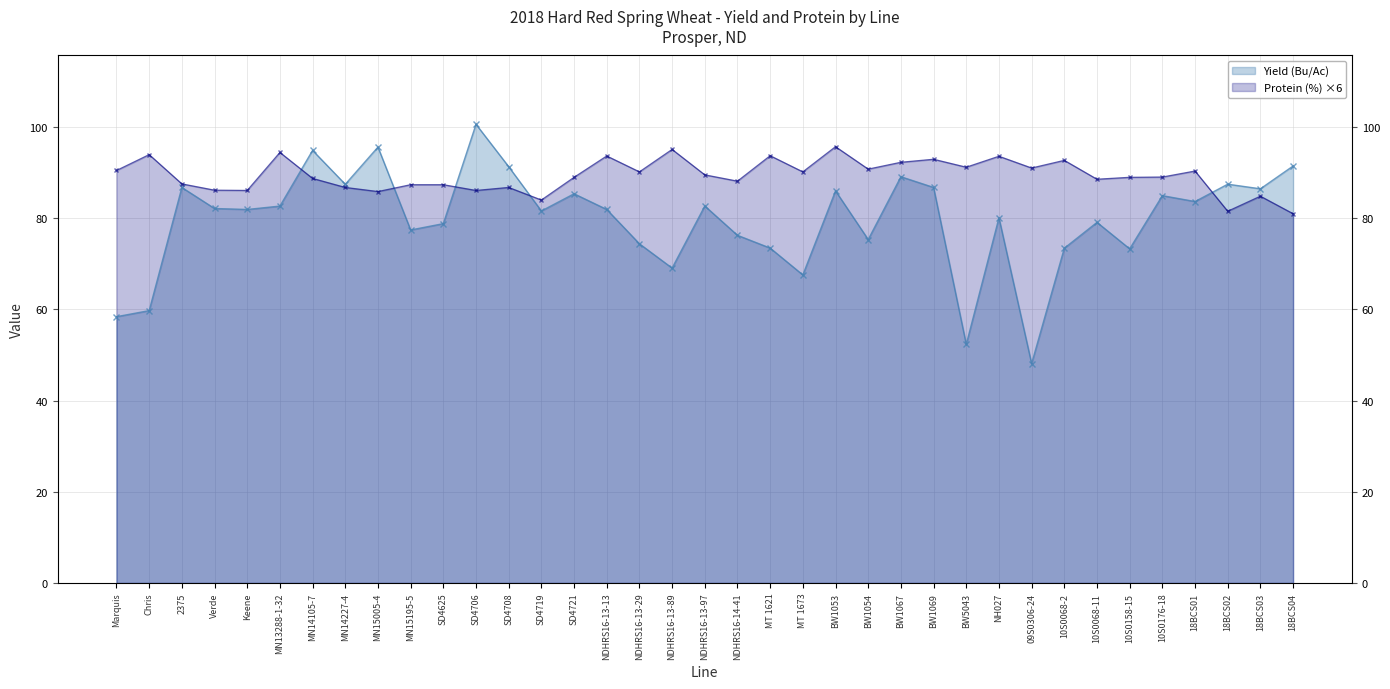

What position from the left is Marquis?

1